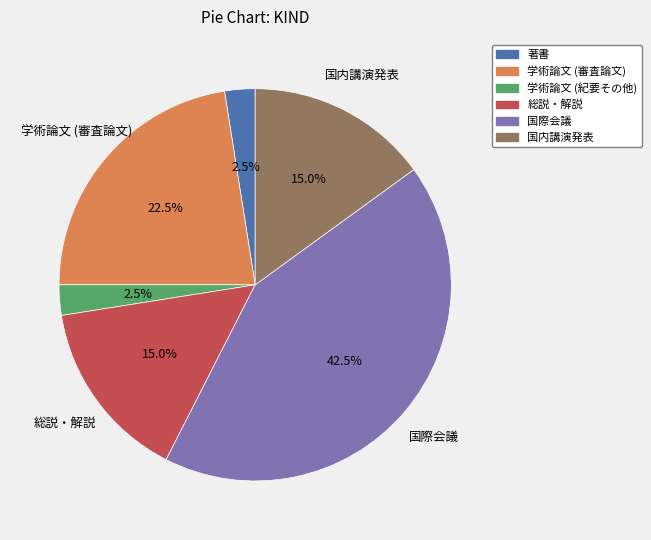

Is 著書 the majority of the pie?

No